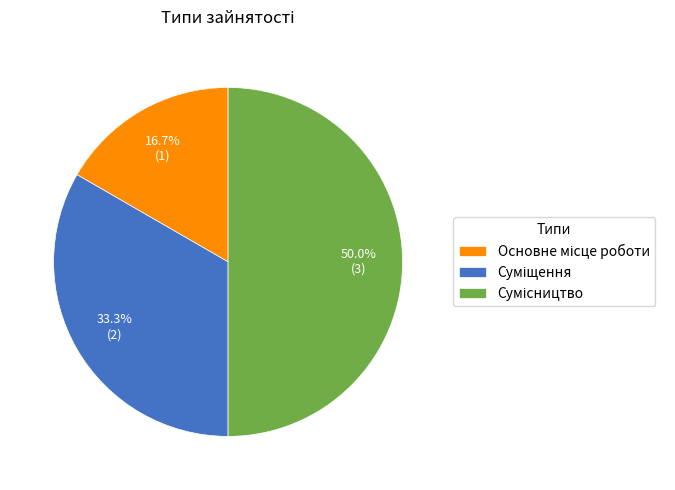

Between Сумісництво and Суміщення, which is larger?

Сумісництво